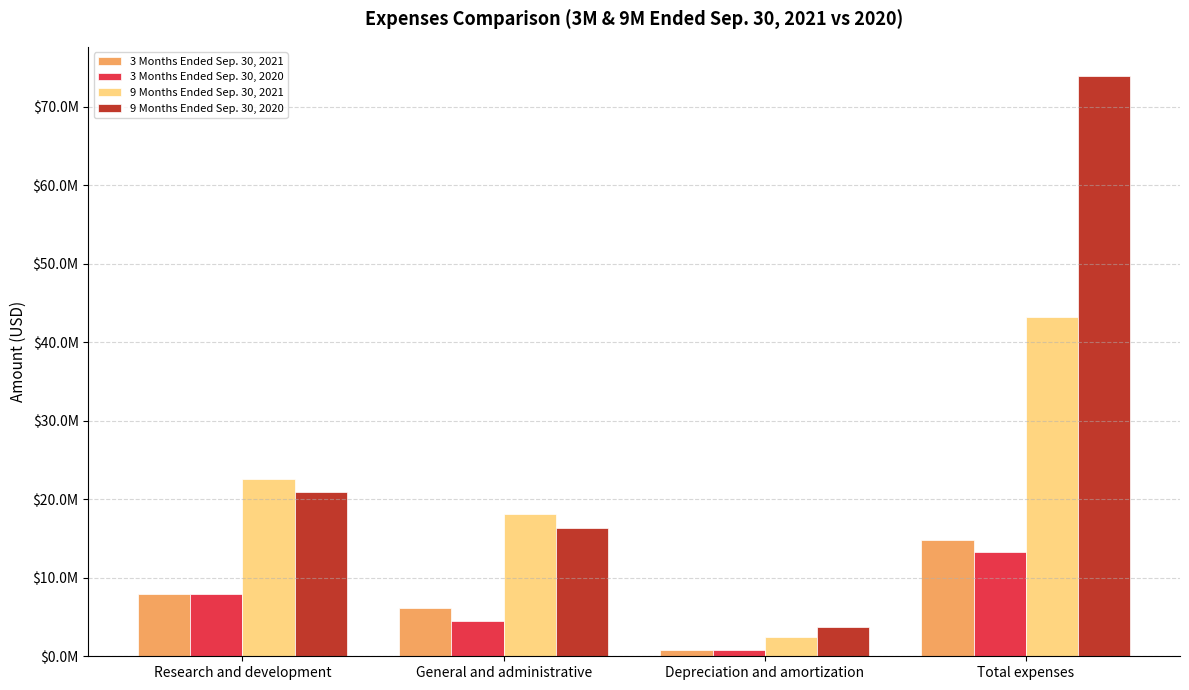

What are all the series names shown in the legend?

3 Months Ended Sep. 30, 2021, 3 Months Ended Sep. 30, 2020, 9 Months Ended Sep. 30, 2021, 9 Months Ended Sep. 30, 2020